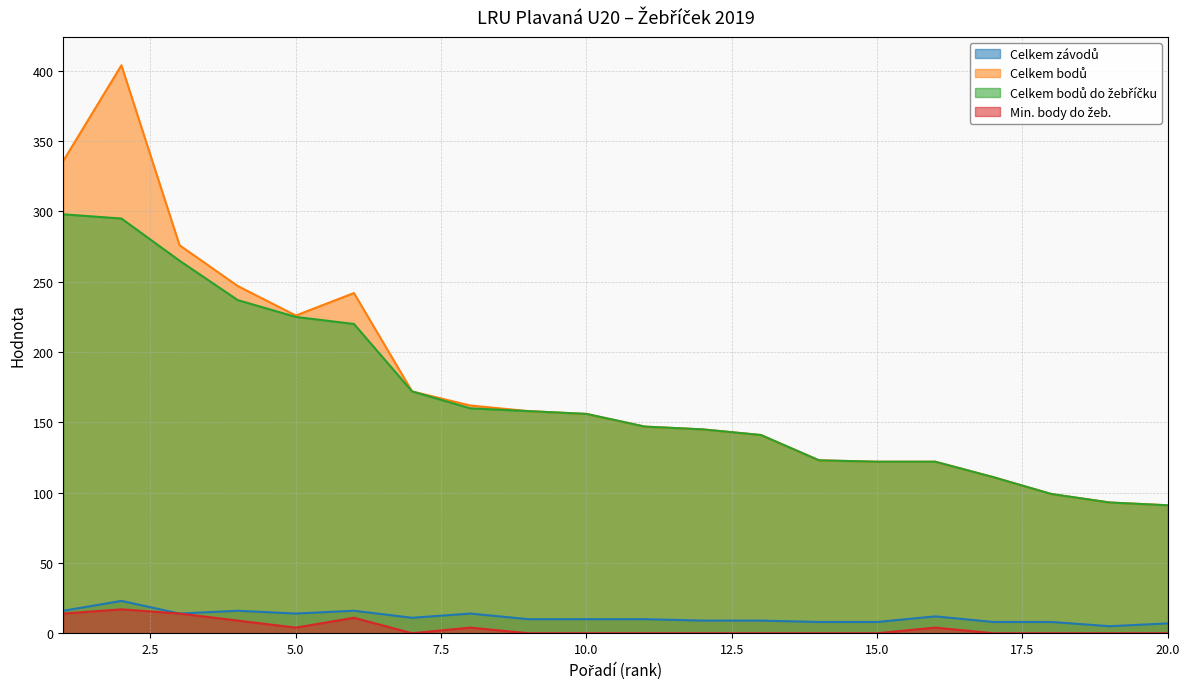

What is the total value across all series at 16?

260